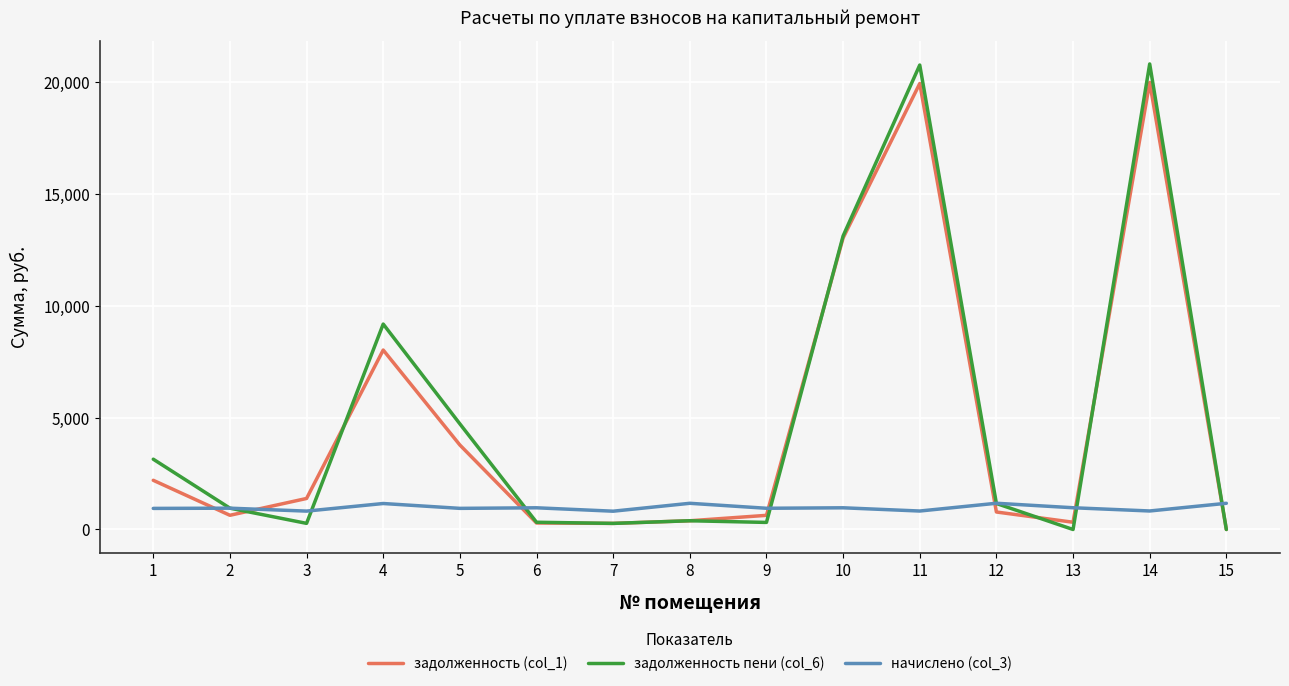

What are all the series names shown in the legend?

задолженность (col_1), задолженность пени (col_6), начислено (col_3)